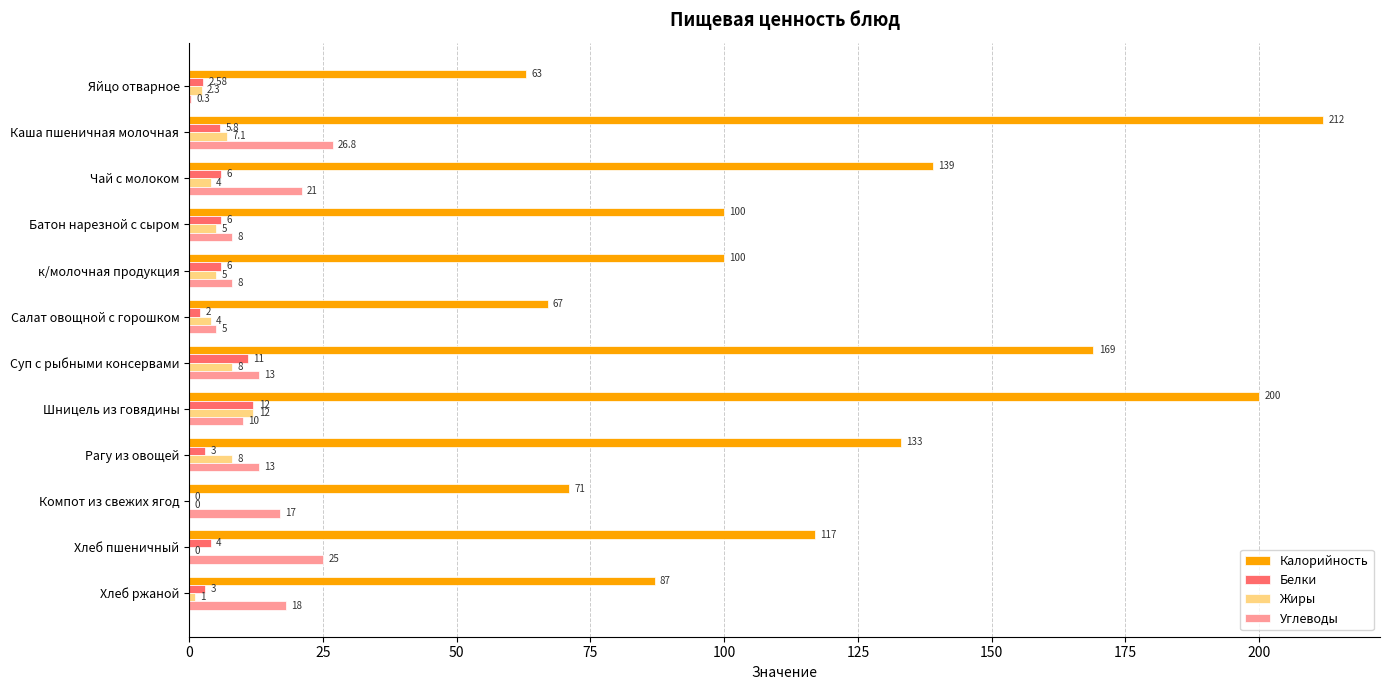

At which category is the sum across all series the highest?

Каша пшеничная молочная